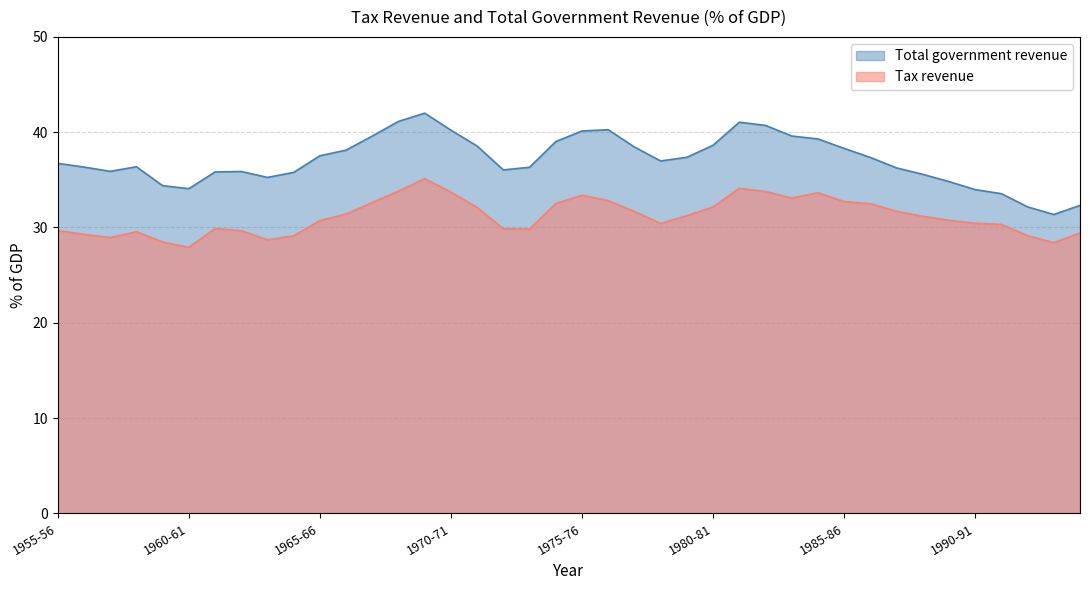

What is the average value of the Tax revenue series?

31.1